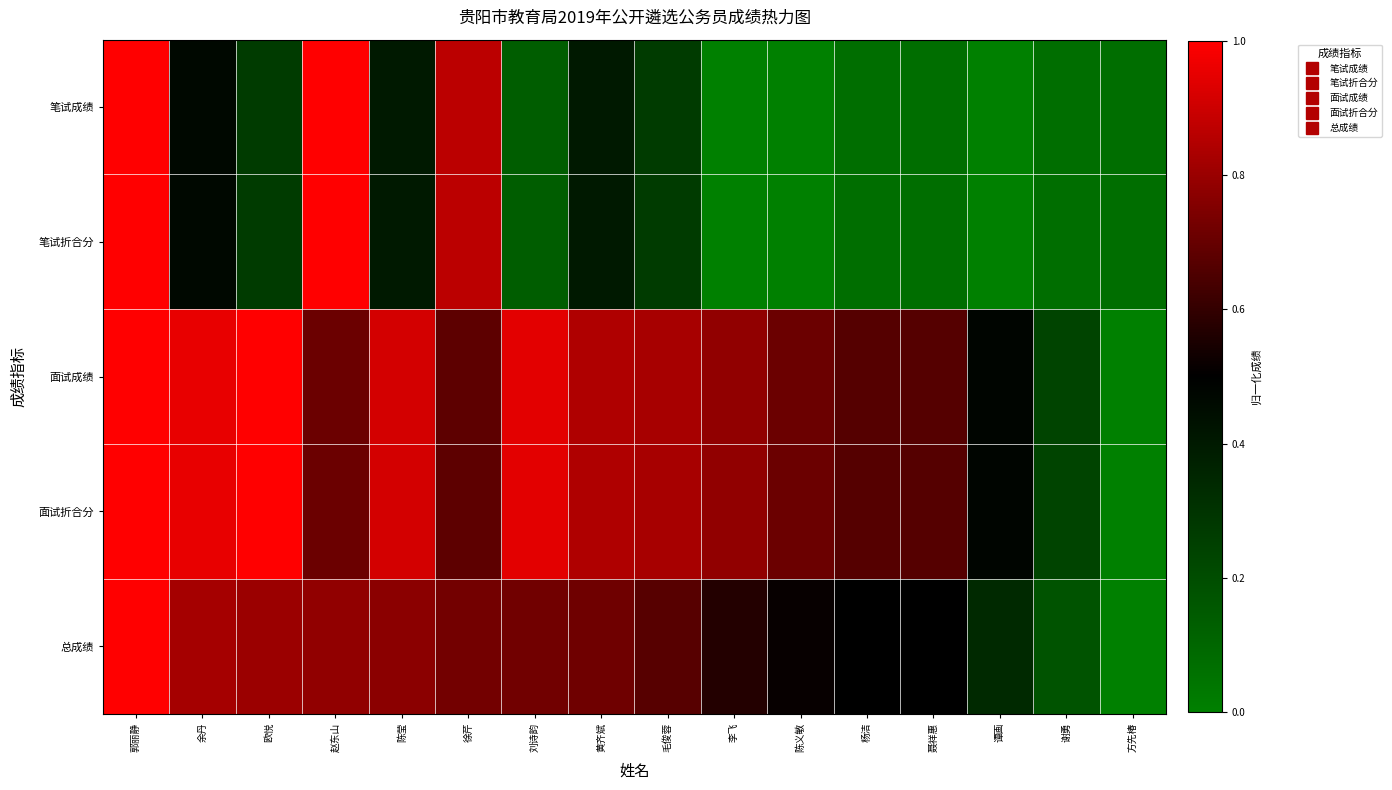

Reading right to left, what are all the values shown in this chart?

笔试成绩: 方先椿=0.1	谢勇=0.1	谭画=0.0	聂祥惠=0.1	杨洁=0.1	陈义敏=0.0	李飞=0.0	毛俊蓉=0.3	黄齐斌=0.4	刘诗韵=0.1	徐芹=0.9	陈莹=0.4	赵东山=1.0	欧悦=0.3	余丹=0.5	郭丽静=1.0
笔试折合分: 方先椿=0.1	谢勇=0.1	谭画=0.0	聂祥惠=0.1	杨洁=0.1	陈义敏=0.0	李飞=0.0	毛俊蓉=0.3	黄齐斌=0.4	刘诗韵=0.1	徐芹=0.9	陈莹=0.4	赵东山=1.0	欧悦=0.3	余丹=0.5	郭丽静=1.0
面试成绩: 方先椿=0.0	谢勇=0.2	谭画=0.5	聂祥惠=0.7	杨洁=0.7	陈义敏=0.7	李飞=0.8	毛俊蓉=0.8	黄齐斌=0.8	刘诗韵=0.9	徐芹=0.7	陈莹=0.9	赵东山=0.7	欧悦=1.0	余丹=1.0	郭丽静=1.0
面试折合分: 方先椿=0.0	谢勇=0.2	谭画=0.5	聂祥惠=0.7	杨洁=0.7	陈义敏=0.7	李飞=0.8	毛俊蓉=0.8	黄齐斌=0.8	刘诗韵=0.9	徐芹=0.7	陈莹=0.9	赵东山=0.7	欧悦=1.0	余丹=1.0	郭丽静=1.0
总成绩: 方先椿=0.0	谢勇=0.2	谭画=0.3	聂祥惠=0.5	杨洁=0.5	陈义敏=0.5	李飞=0.6	毛俊蓉=0.7	黄齐斌=0.7	刘诗韵=0.7	徐芹=0.7	陈莹=0.8	赵东山=0.8	欧悦=0.8	余丹=0.8	郭丽静=1.0